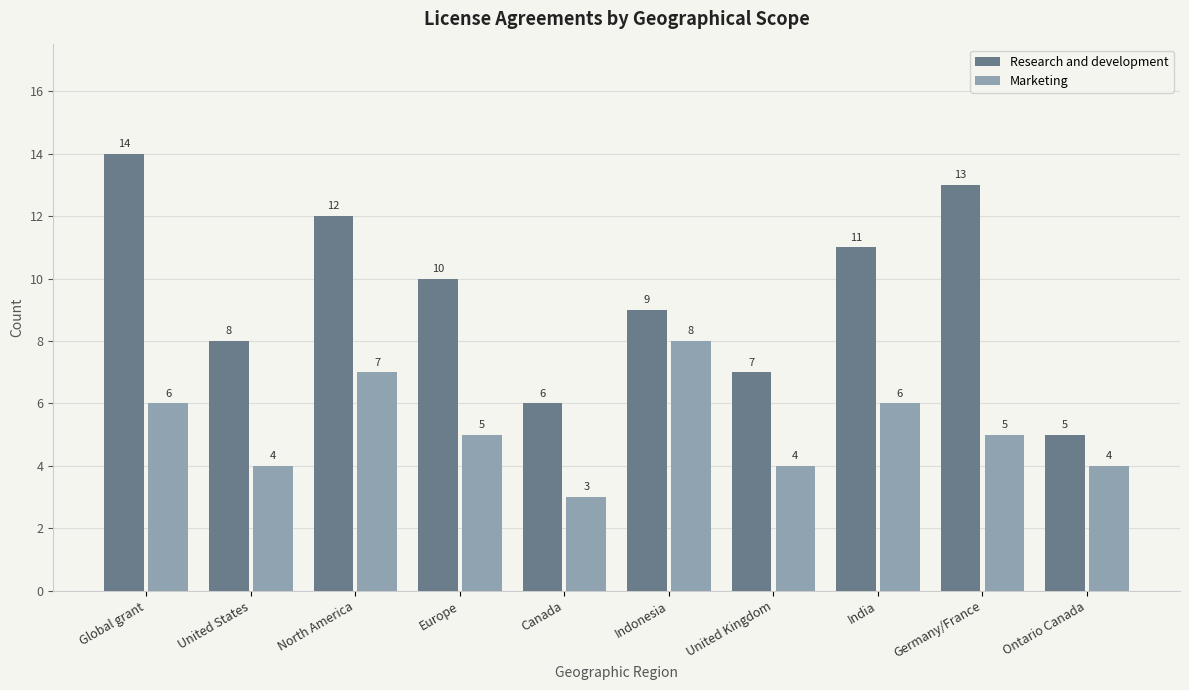

What is the total value across all series at United Kingdom?

11